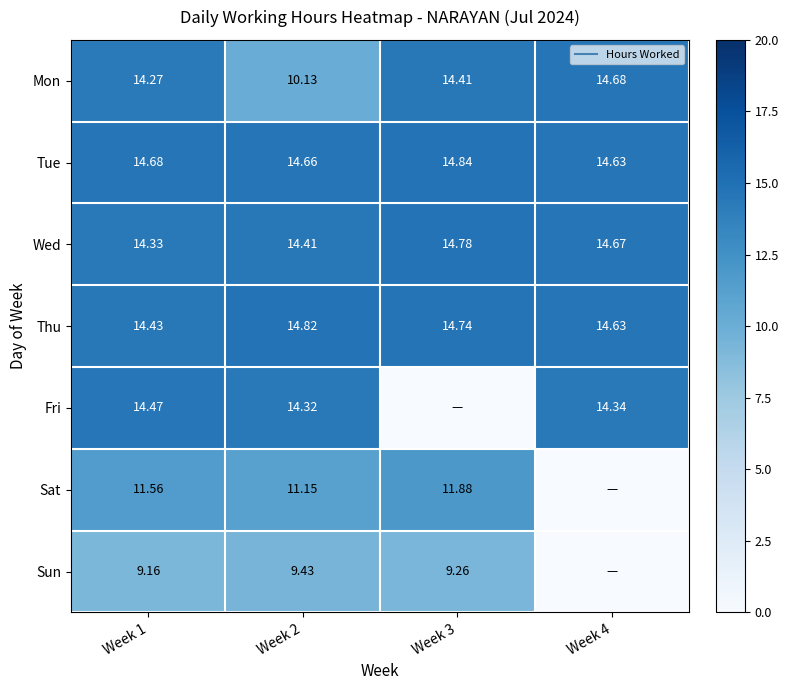

What is the sum of the Thu values at Week 1 and Week 3?

29.2